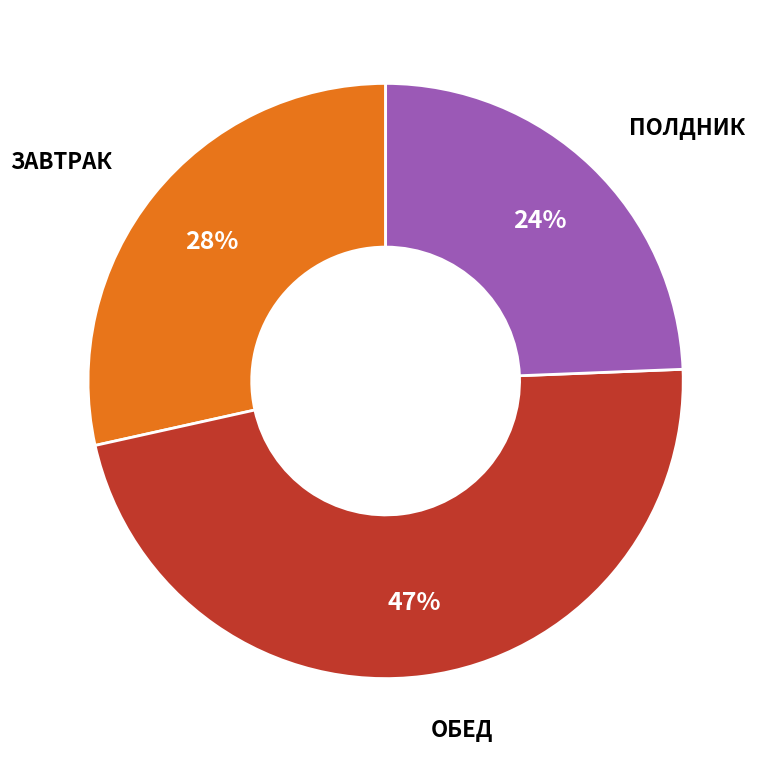

Does any single category account for the majority?

No